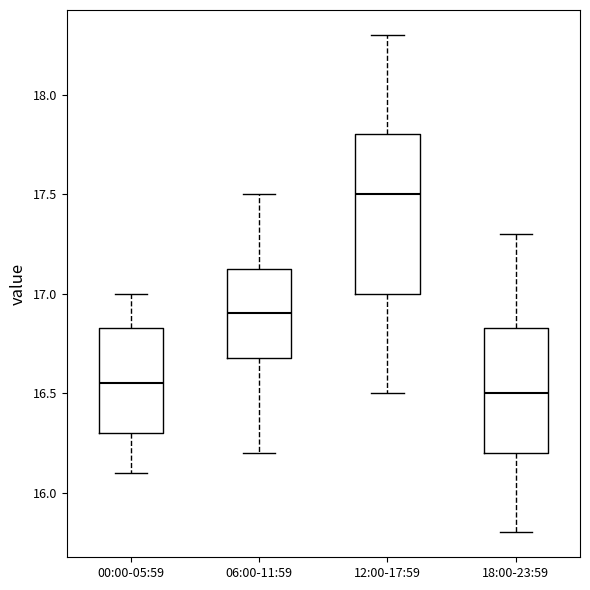

Where does the median line of the box for 18:00-23:59 sit on the y-axis? The values are not printed on the chart, so give them approximately, as read against the axis.

16.50